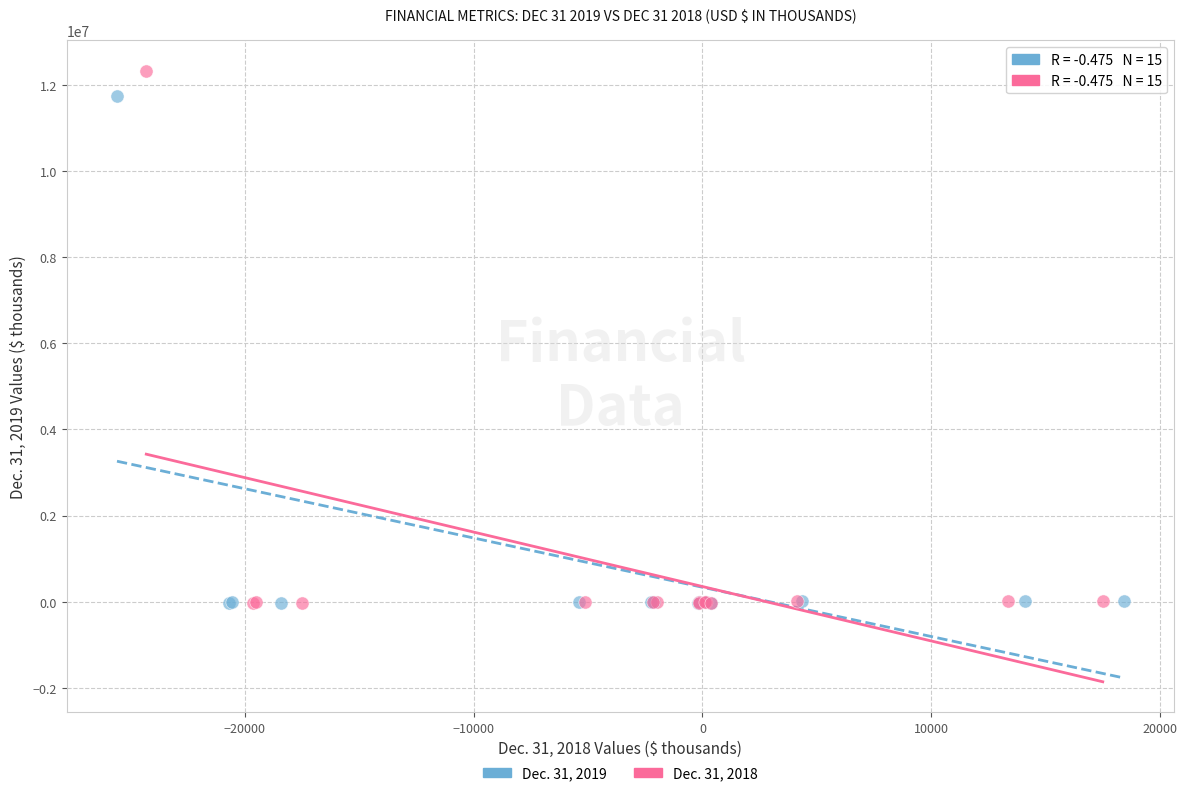

Which series has the largest Y range (max minus min)?

Dec. 31, 2018